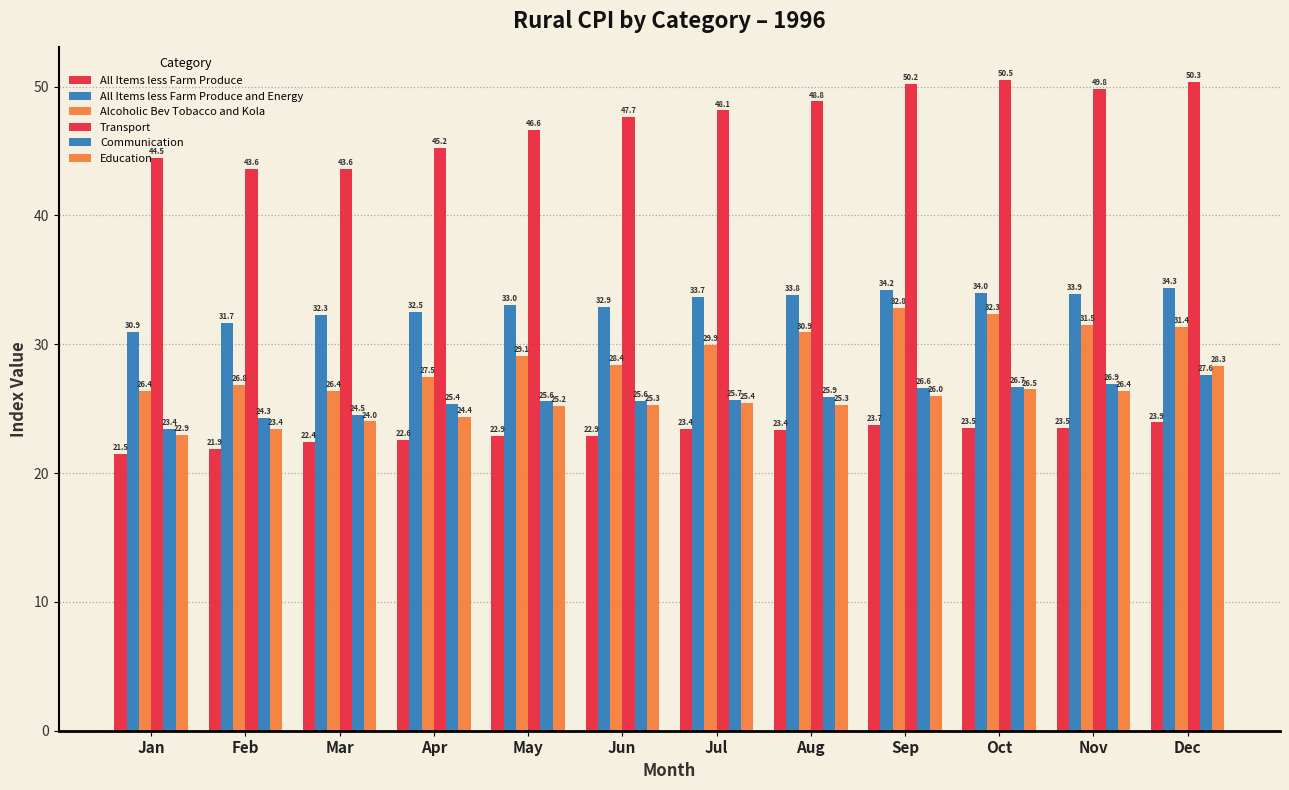

Is it true that All Items less Farm Produce equals 11.1 at Jul?

False